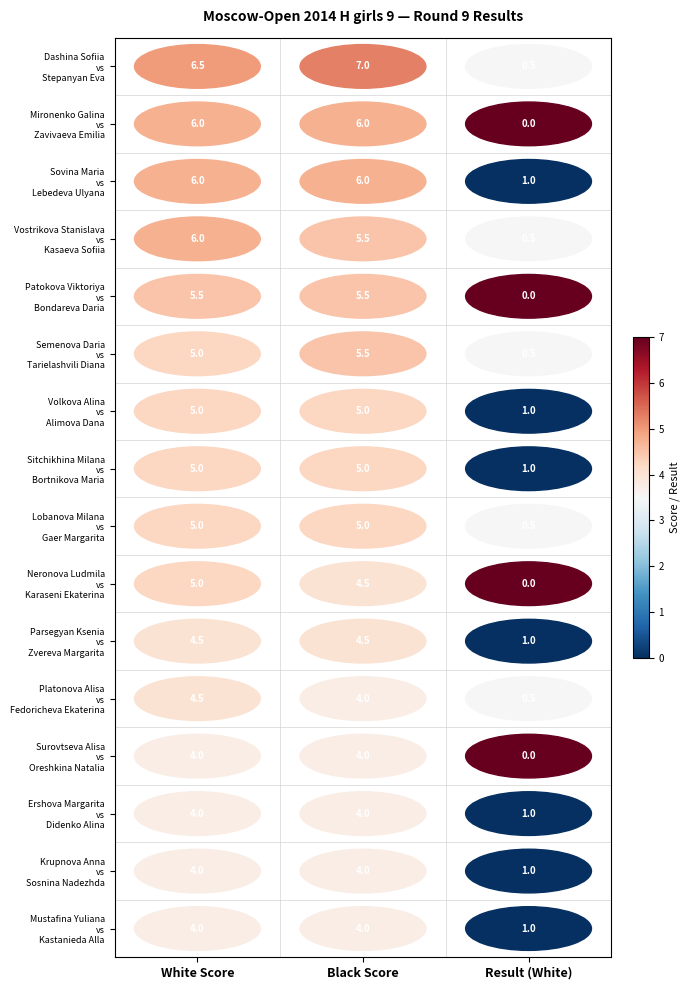

Where does the Neronova Ludmila vs Karaseni Ekaterina series first go above 4?

White Score